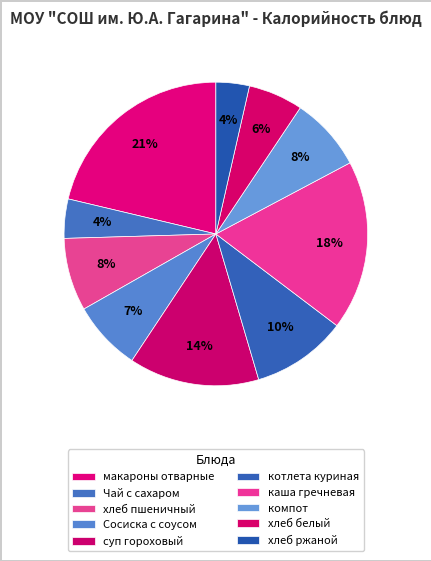

How many slices are in this pie chart?

10